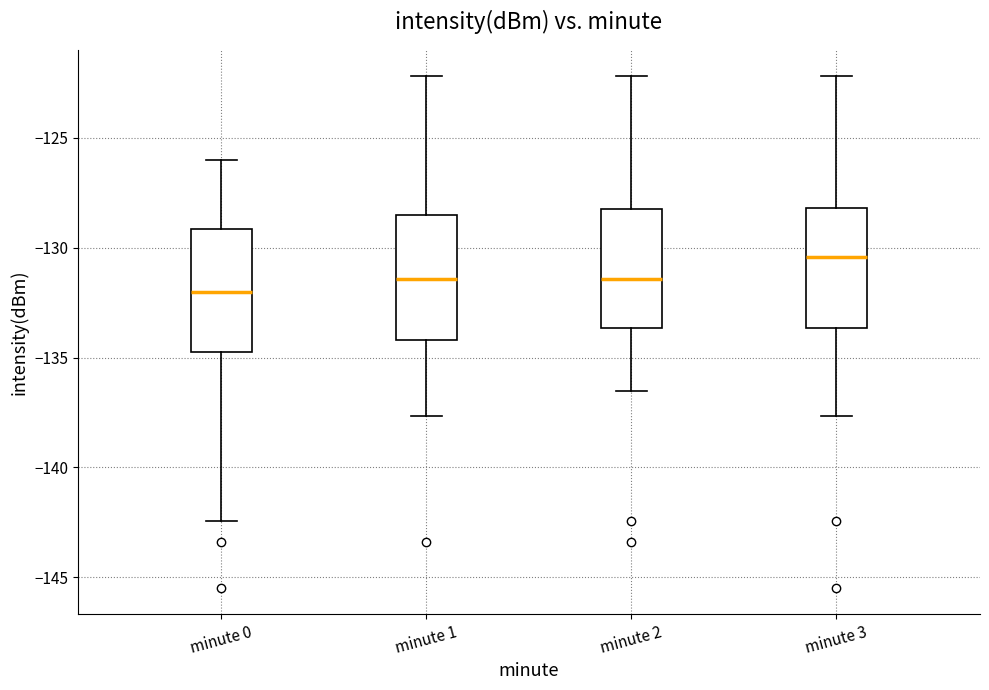

Reading left to right, read every box against the y-axis: the position of its median line, the range the box covers, and the ends of its whiskers. The values are not printed on the chart, so give them approximately, as read against the axis.

minute 0: median -132.0, box -135.0 to -129.0, whiskers -142.5 to -126.0
minute 1: median -131.5, box -134.0 to -128.5, whiskers -137.5 to -122.0
minute 2: median -131.5, box -133.5 to -128.0, whiskers -136.5 to -122.0
minute 3: median -130.5, box -133.5 to -128.0, whiskers -137.5 to -122.0